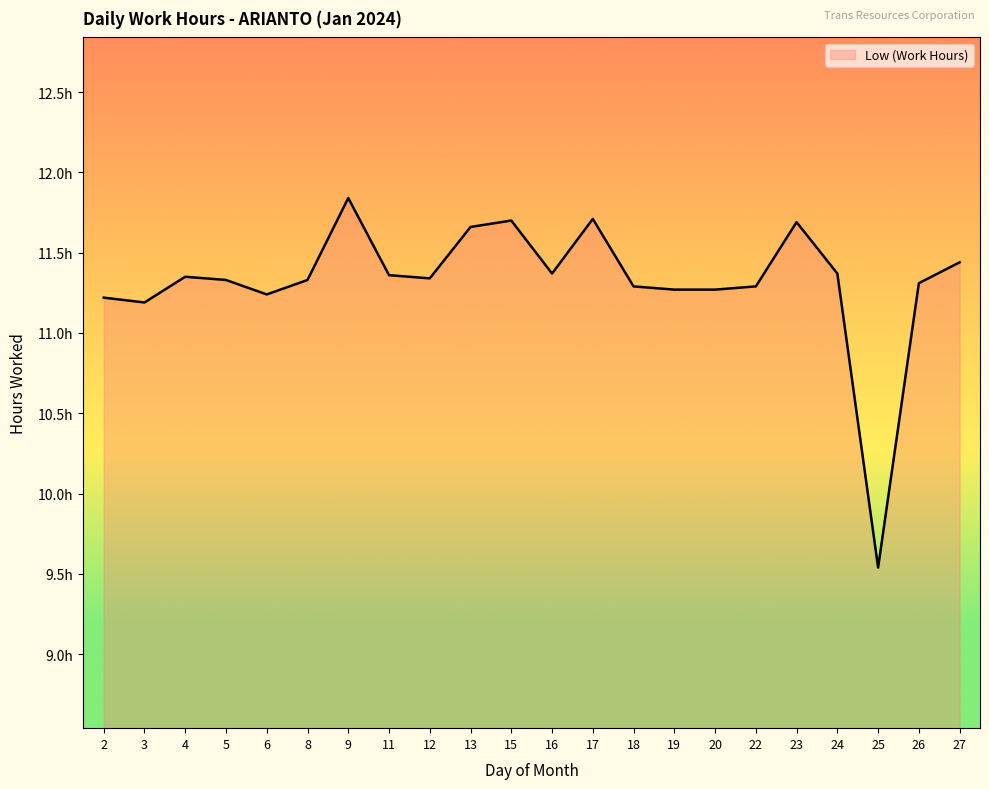

Where is the data nearest to the value 10?

25